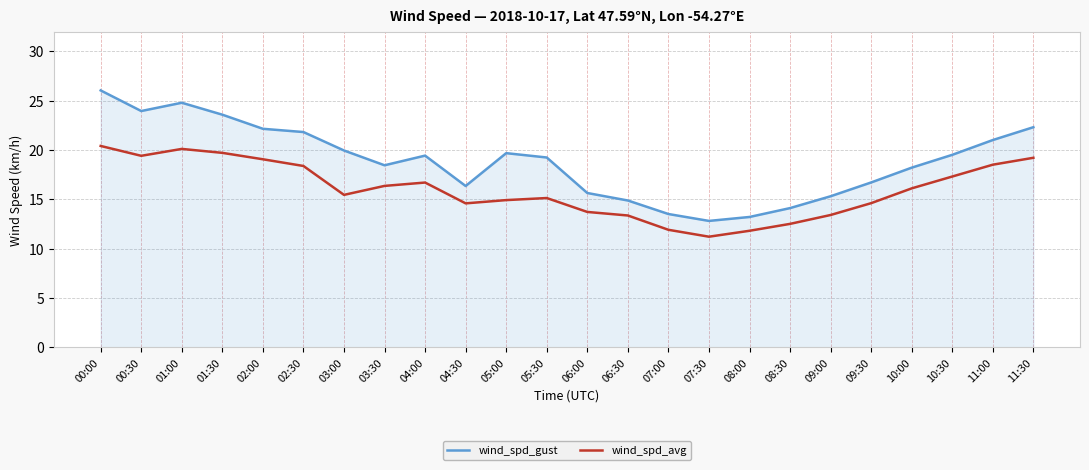

What is the minimum value for wind_spd_gust?

12.8